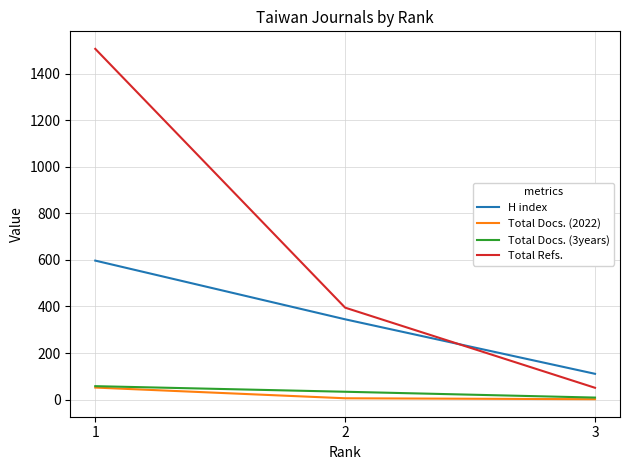

Which series has the largest total across all categories?

Total Refs.